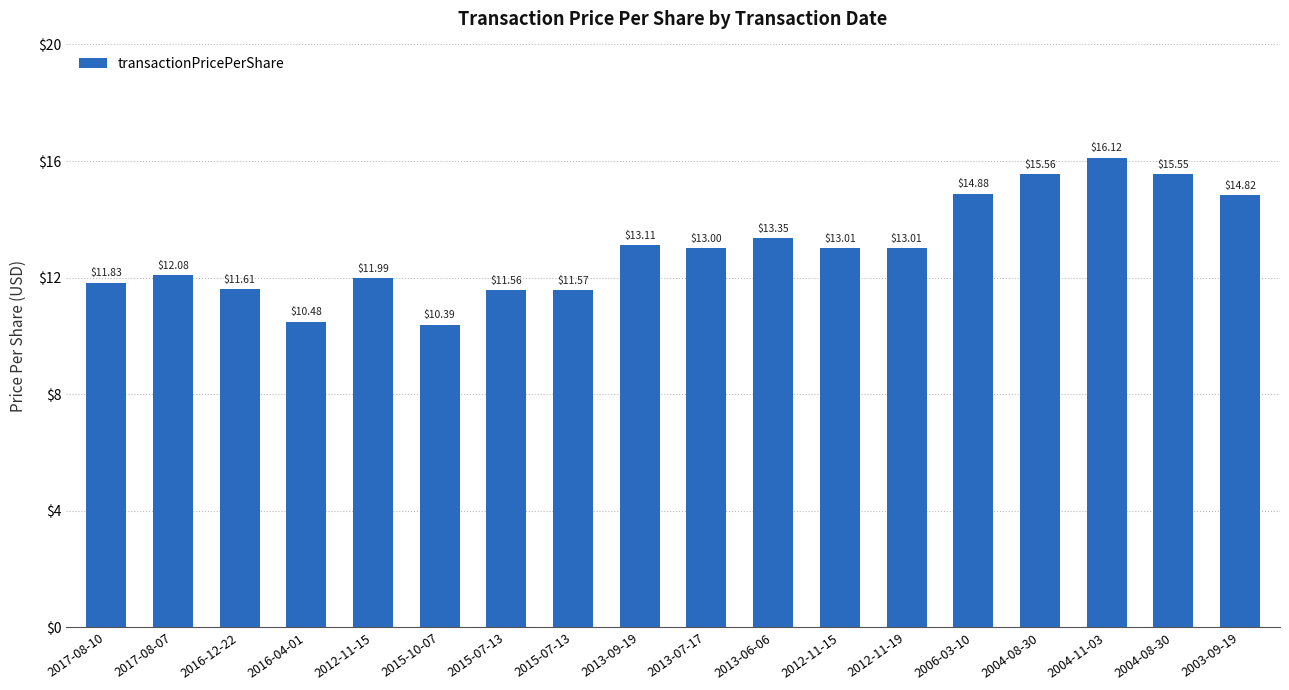

Count the number of values greater than 13.

10